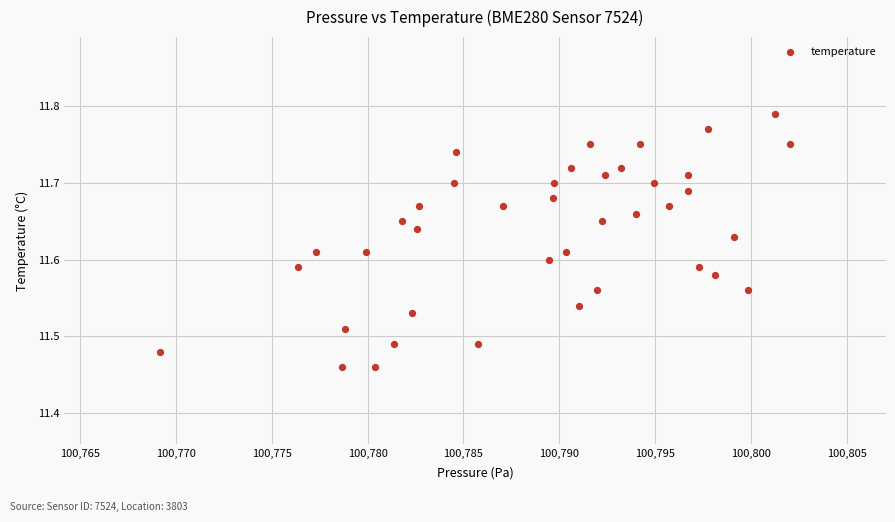

What is the range of X values (max minus min)?

32.9